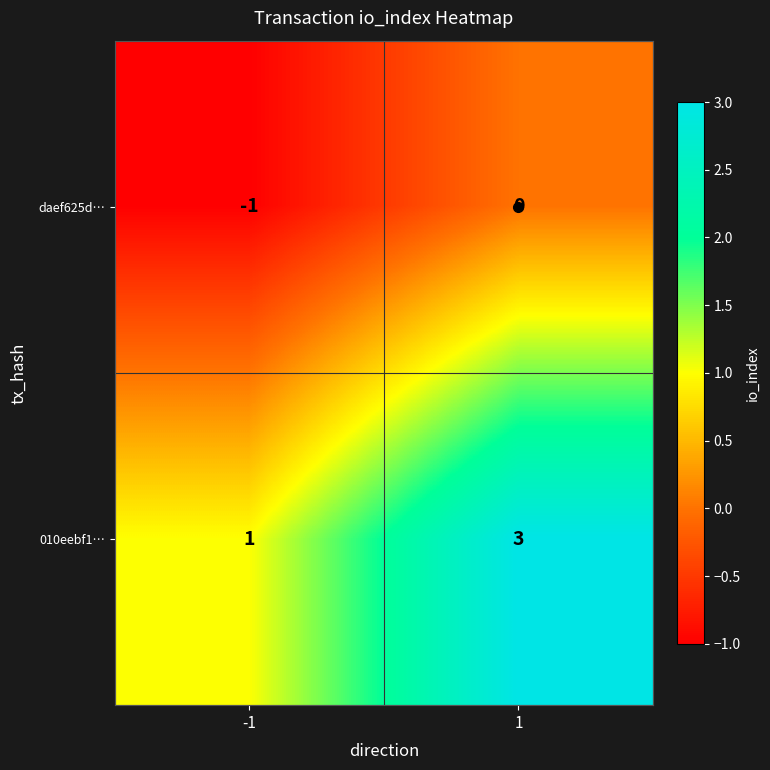

What is the smallest value displayed?

-1